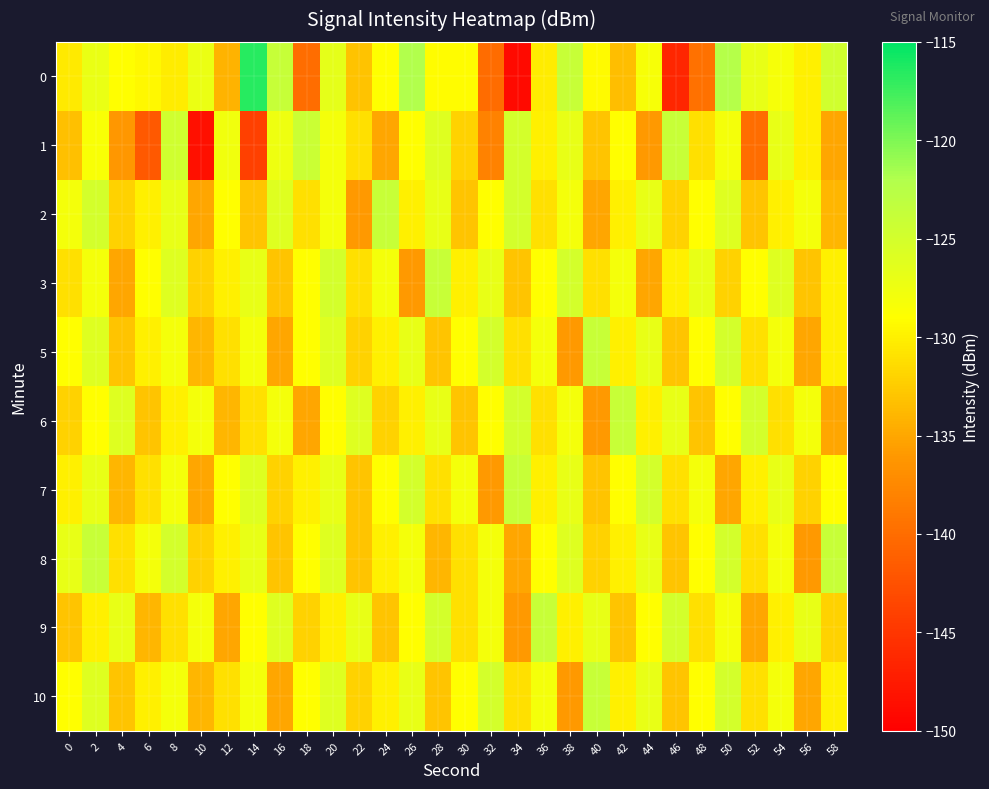

Reading left to right, list all the values displayed in this chart.

0: 0=-130.3	2=-127.1	4=-129.1	6=-129.4	8=-130.3	10=-127.2	12=-134.3	14=-116.5	16=-123.8	18=-140.0	20=-126.7	22=-133.2	24=-129.0	26=-122.0	28=-129.2	30=-129.2	32=-140.0	34=-148.9	36=-130.3	38=-123.9	40=-129.3	42=-133.4	44=-128.3	46=-146.3	48=-139.5	50=-122.3	52=-126.9	54=-128.2	56=-130.0	58=-124.8
1: 0=-133.2	2=-128.5	4=-136.1	6=-141.8	8=-124.6	10=-148.4	12=-127.8	14=-144.1	16=-127.5	18=-124.2	20=-128.0	22=-131.0	24=-135.0	26=-129.0	28=-126.0	30=-132.0	32=-138.0	34=-125.0	36=-130.0	38=-127.0	40=-133.0	42=-129.0	44=-136.0	46=-124.0	48=-131.0	50=-128.0	52=-140.0	54=-127.0	56=-130.0	58=-135.0
2: 0=-128.0	2=-125.0	4=-132.0	6=-130.0	8=-127.0	10=-135.0	12=-129.0	14=-133.0	16=-126.0	18=-131.0	20=-128.0	22=-136.0	24=-124.0	26=-130.0	28=-127.0	30=-133.0	32=-129.0	34=-125.0	36=-131.0	38=-128.0	40=-135.0	42=-130.0	44=-127.0	46=-132.0	48=-129.0	50=-126.0	52=-133.0	54=-130.0	56=-128.0	58=-134.0
3: 0=-131.0	2=-128.0	4=-135.0	6=-129.0	8=-126.0	10=-132.0	12=-130.0	14=-127.0	16=-133.0	18=-129.0	20=-125.0	22=-131.0	24=-128.0	26=-136.0	28=-124.0	30=-130.0	32=-127.0	34=-133.0	36=-129.0	38=-125.0	40=-131.0	42=-128.0	44=-135.0	46=-130.0	48=-127.0	50=-132.0	52=-129.0	54=-126.0	56=-133.0	58=-130.0
5: 0=-129.0	2=-126.0	4=-133.0	6=-130.0	8=-128.0	10=-134.0	12=-131.0	14=-128.0	16=-135.0	18=-129.0	20=-126.0	22=-132.0	24=-130.0	26=-127.0	28=-133.0	30=-129.0	32=-125.0	34=-131.0	36=-128.0	38=-136.0	40=-124.0	42=-130.0	44=-127.0	46=-133.0	48=-129.0	50=-125.0	52=-131.0	54=-128.0	56=-135.0	58=-130.0
6: 0=-132.0	2=-129.0	4=-126.0	6=-133.0	8=-130.0	10=-128.0	12=-134.0	14=-131.0	16=-128.0	18=-135.0	20=-129.0	22=-126.0	24=-132.0	26=-130.0	28=-127.0	30=-133.0	32=-129.0	34=-125.0	36=-131.0	38=-128.0	40=-136.0	42=-124.0	44=-130.0	46=-127.0	48=-133.0	50=-129.0	52=-125.0	54=-131.0	56=-128.0	58=-135.0
7: 0=-130.0	2=-127.0	4=-134.0	6=-131.0	8=-128.0	10=-135.0	12=-129.0	14=-126.0	16=-132.0	18=-130.0	20=-127.0	22=-133.0	24=-129.0	26=-125.0	28=-131.0	30=-128.0	32=-136.0	34=-124.0	36=-130.0	38=-127.0	40=-133.0	42=-129.0	44=-125.0	46=-131.0	48=-128.0	50=-135.0	52=-130.0	54=-127.0	56=-132.0	58=-129.0
8: 0=-127.0	2=-124.0	4=-131.0	6=-128.0	8=-125.0	10=-132.0	12=-130.0	14=-127.0	16=-133.0	18=-129.0	20=-126.0	22=-133.0	24=-130.0	26=-128.0	28=-134.0	30=-131.0	32=-128.0	34=-135.0	36=-129.0	38=-126.0	40=-132.0	42=-130.0	44=-127.0	46=-133.0	48=-129.0	50=-125.0	52=-131.0	54=-128.0	56=-136.0	58=-124.0
9: 0=-133.0	2=-130.0	4=-127.0	6=-134.0	8=-131.0	10=-128.0	12=-135.0	14=-129.0	16=-126.0	18=-132.0	20=-130.0	22=-127.0	24=-133.0	26=-129.0	28=-125.0	30=-131.0	32=-128.0	34=-136.0	36=-124.0	38=-130.0	40=-127.0	42=-133.0	44=-129.0	46=-125.0	48=-131.0	50=-128.0	52=-135.0	54=-130.0	56=-127.0	58=-132.0
10: 0=-129.0	2=-126.0	4=-133.0	6=-130.0	8=-128.0	10=-134.0	12=-131.0	14=-128.0	16=-135.0	18=-129.0	20=-126.0	22=-132.0	24=-130.0	26=-127.0	28=-133.0	30=-129.0	32=-125.0	34=-131.0	36=-128.0	38=-136.0	40=-124.0	42=-130.0	44=-127.0	46=-133.0	48=-129.0	50=-125.0	52=-131.0	54=-128.0	56=-135.0	58=-130.0